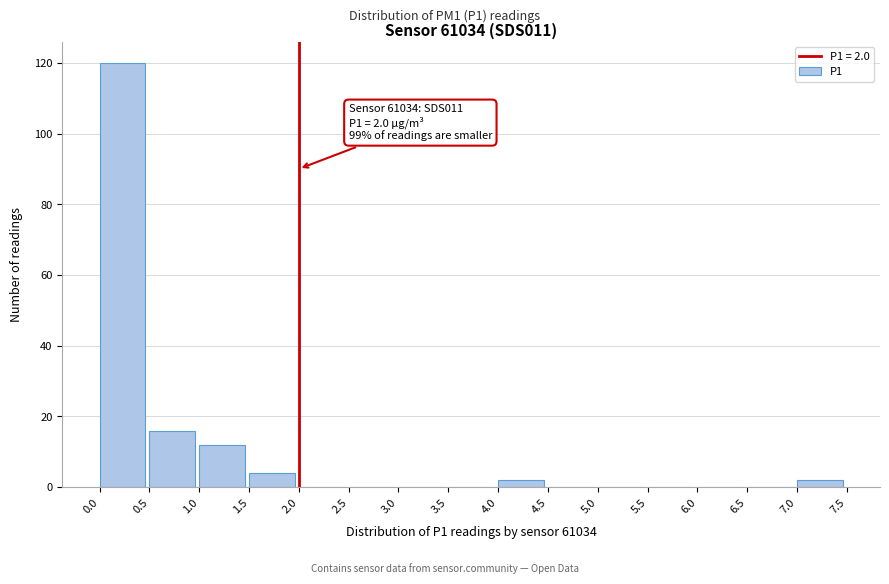

Which range on the x-axis has the tallest bar?

0.0 to 0.5